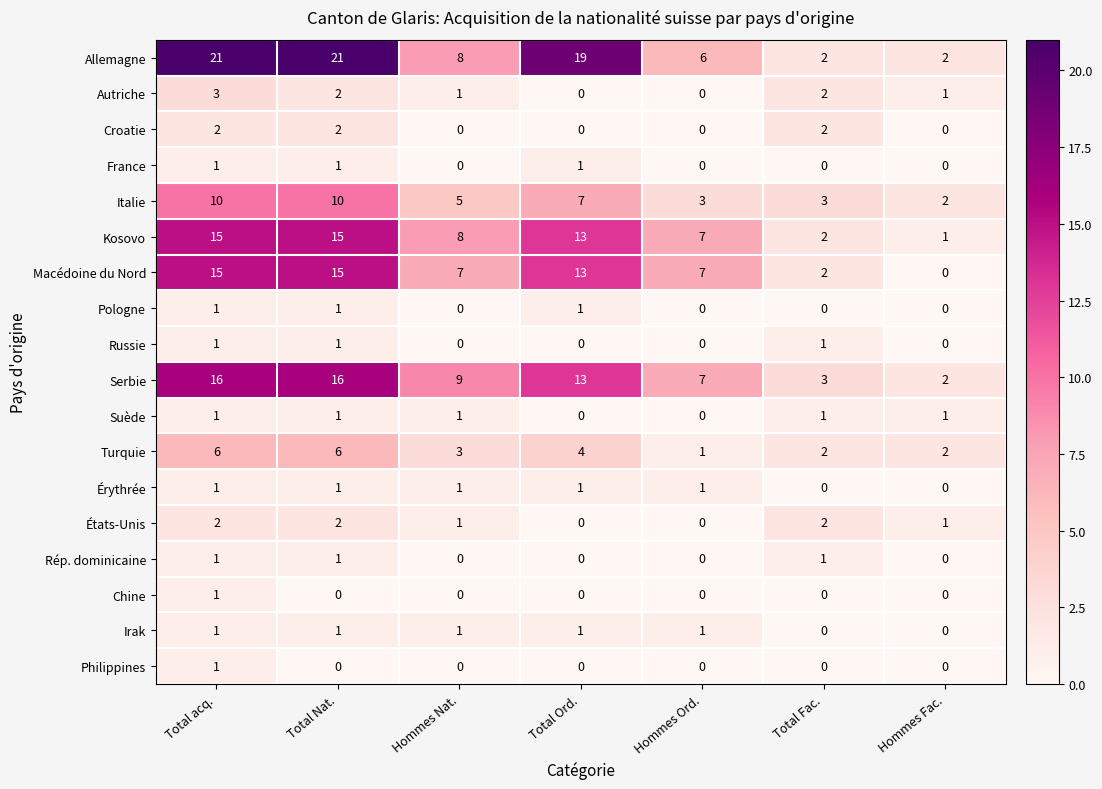

The Kosovo series shows 13 at Total Ord.. True or false?

True